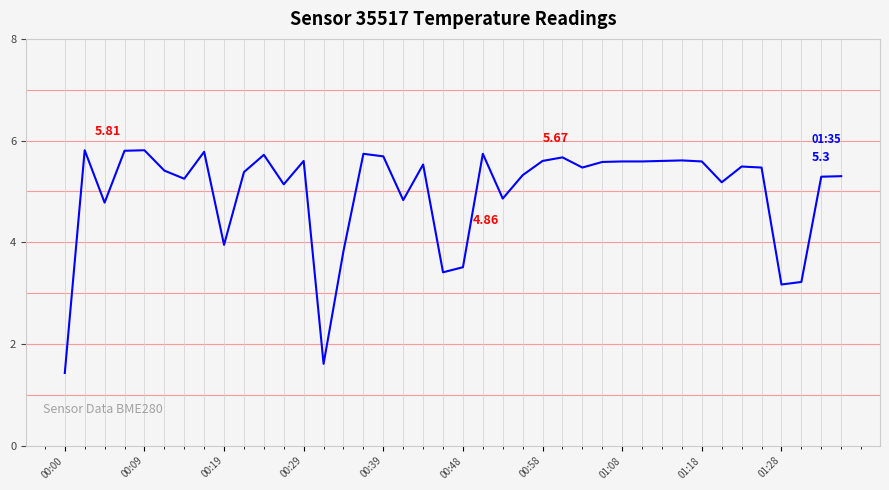

What is the difference between the maximum and minimum values?

4.4